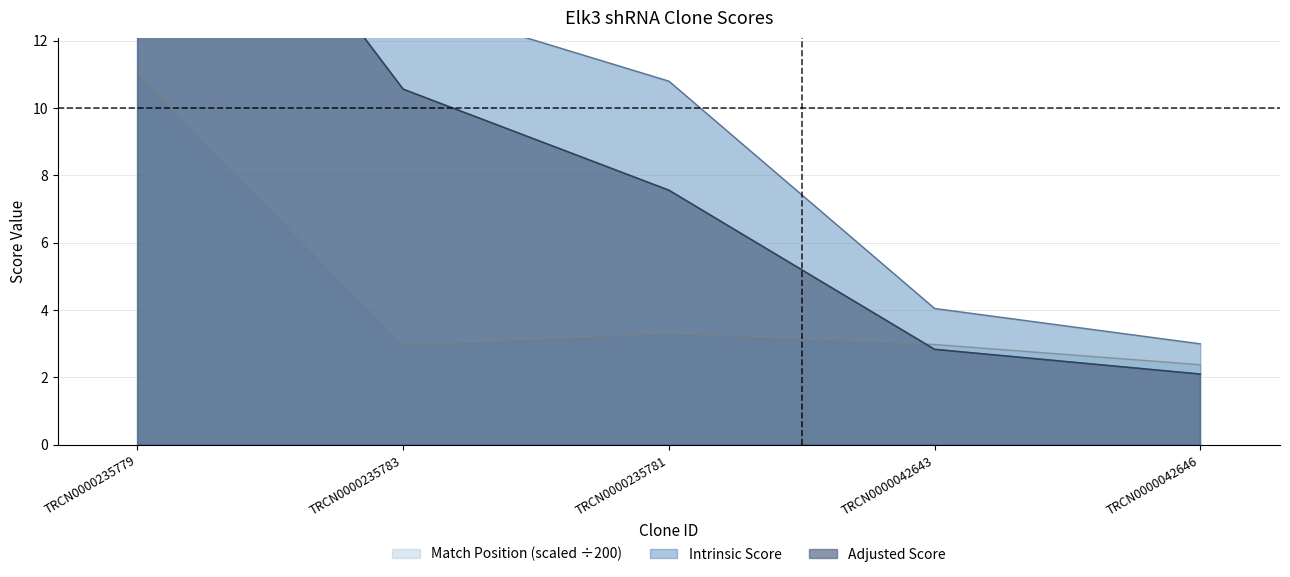

True or false: Adjusted Score has more than 1 interior local peaks.

False